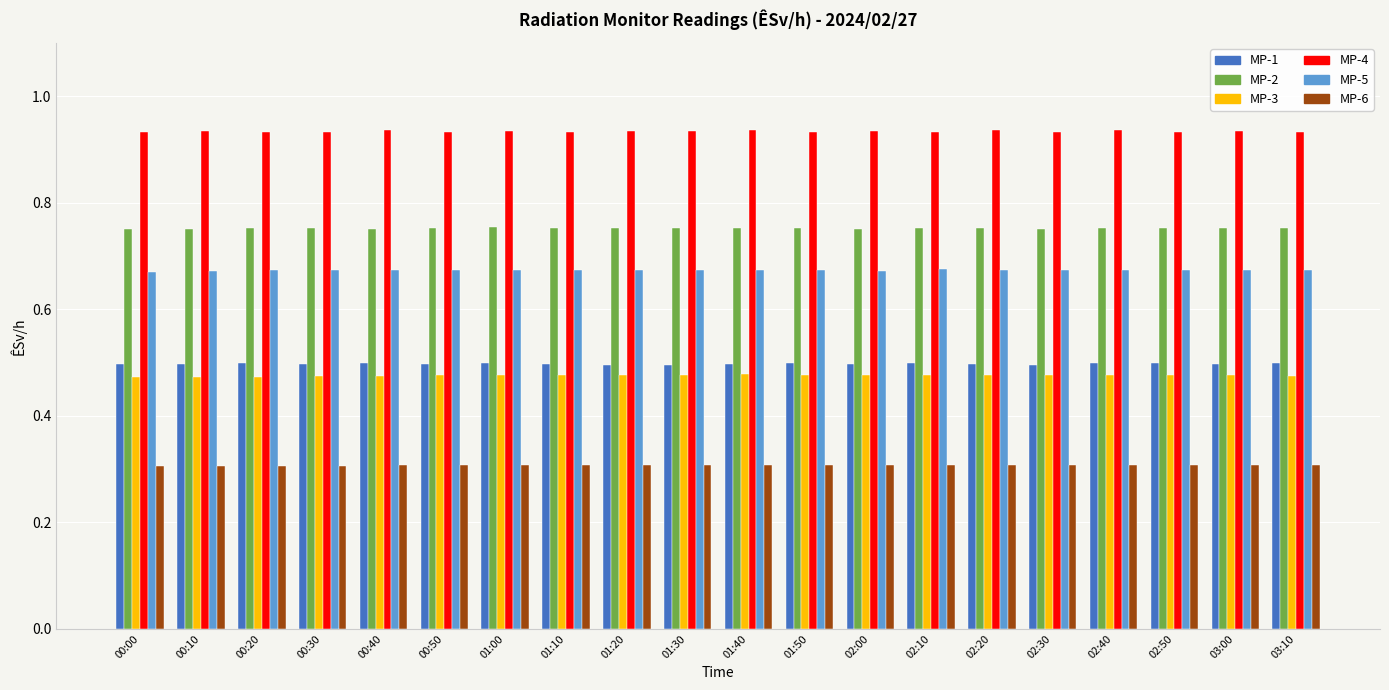

How many MP-5 values are between 0 and 1?

20